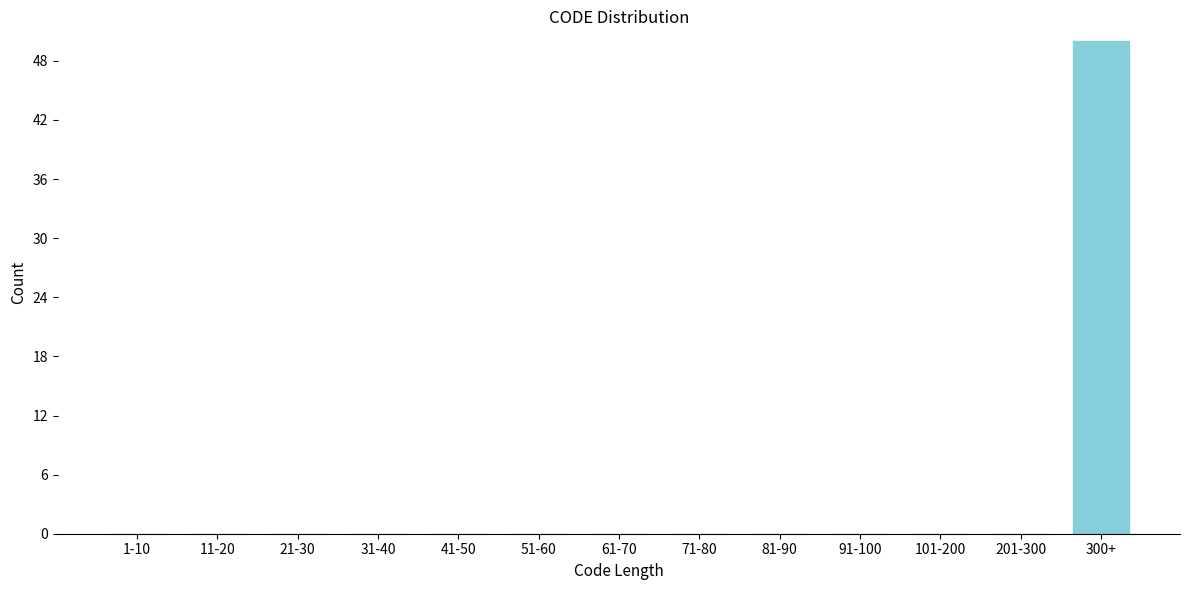

Reading left to right, transcribe all the data shown in this chart.

1-10=0	11-20=0	21-30=0	31-40=0	41-50=0	51-60=0	61-70=0	71-80=0	81-90=0	91-100=0	101-200=0	201-300=0	300+=50